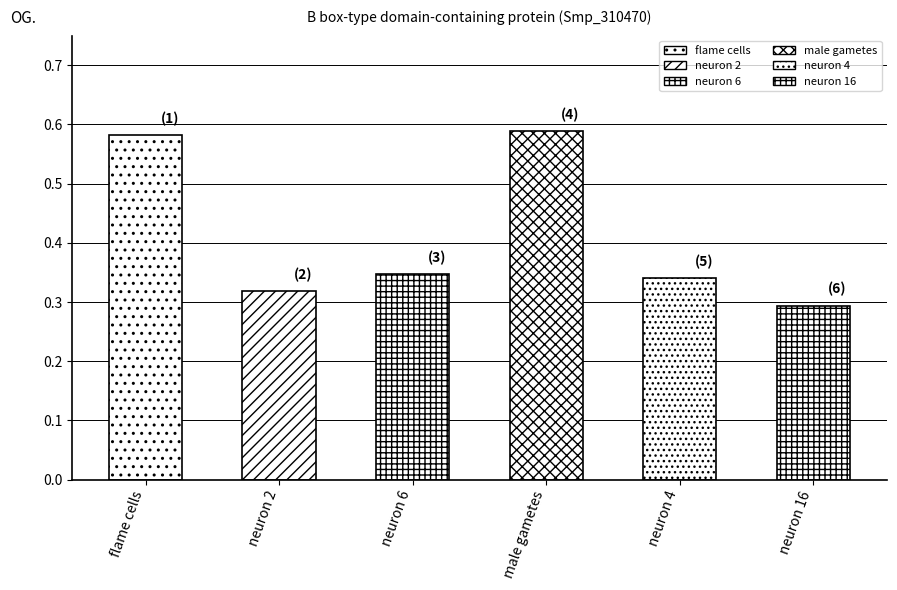

The value at neuron 2 is 0.3. True or false?

True